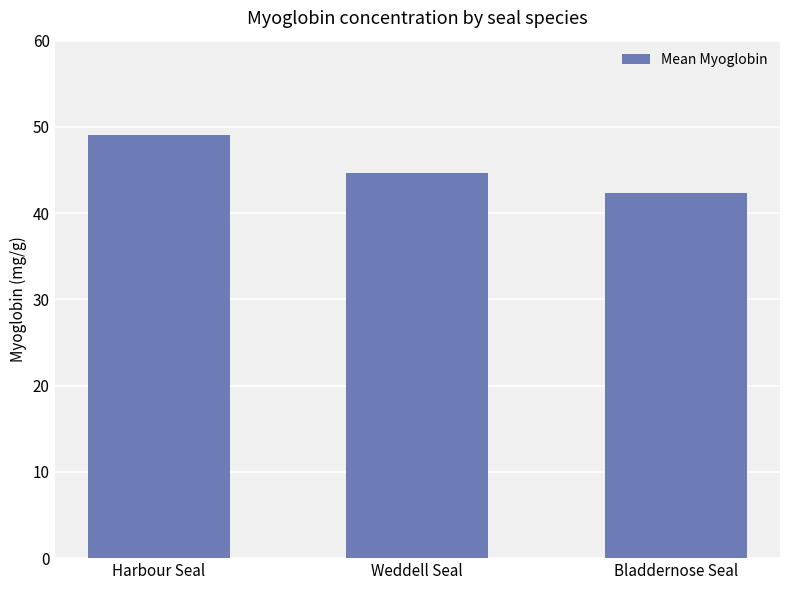

List the labels in order of value, smallest first.

Bladdernose Seal, Weddell Seal, Harbour Seal